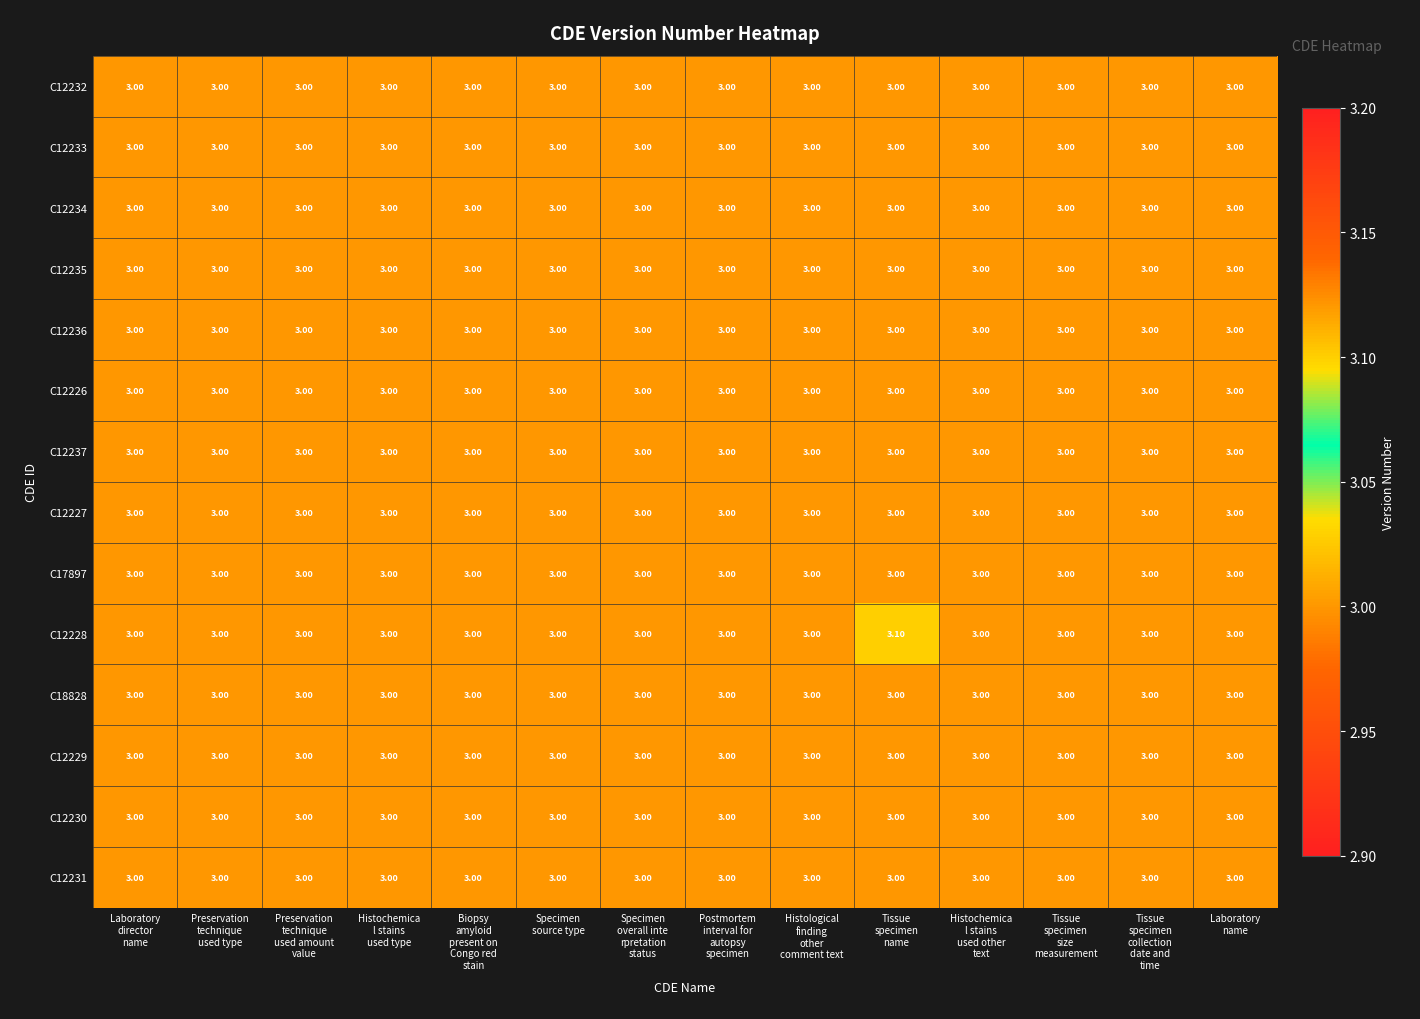

What is the average value of the C12236 series?

3.0